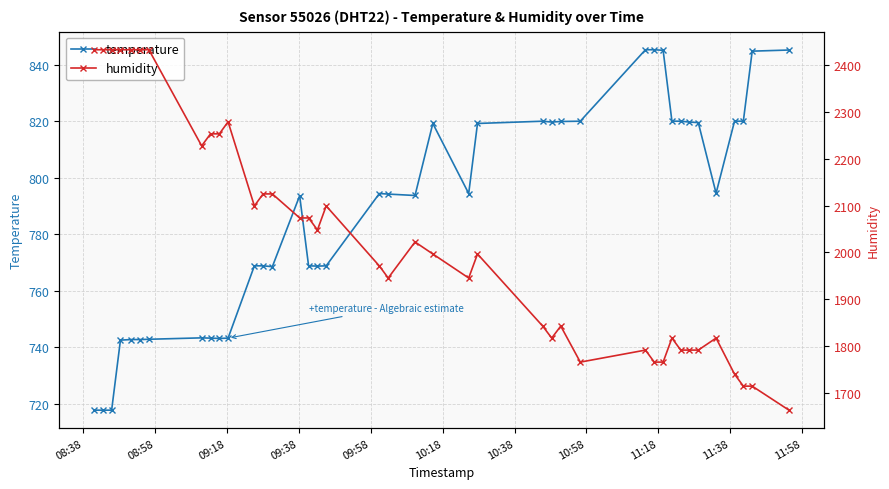

How many interior local valleys does the humidity series have?

7